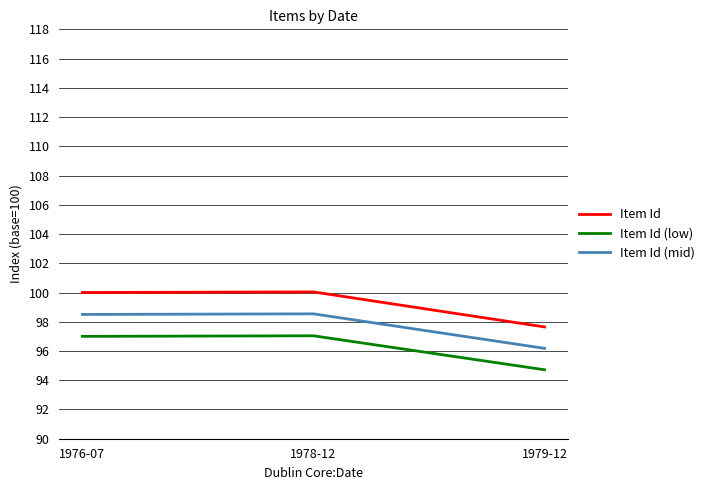

What is the difference between the highest and lowest values at 1979-12?

2.9